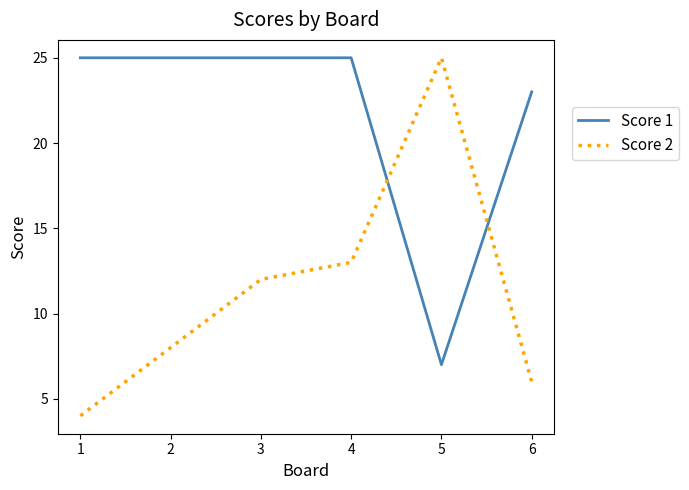

At which label is Score 1 closest to 16?

6